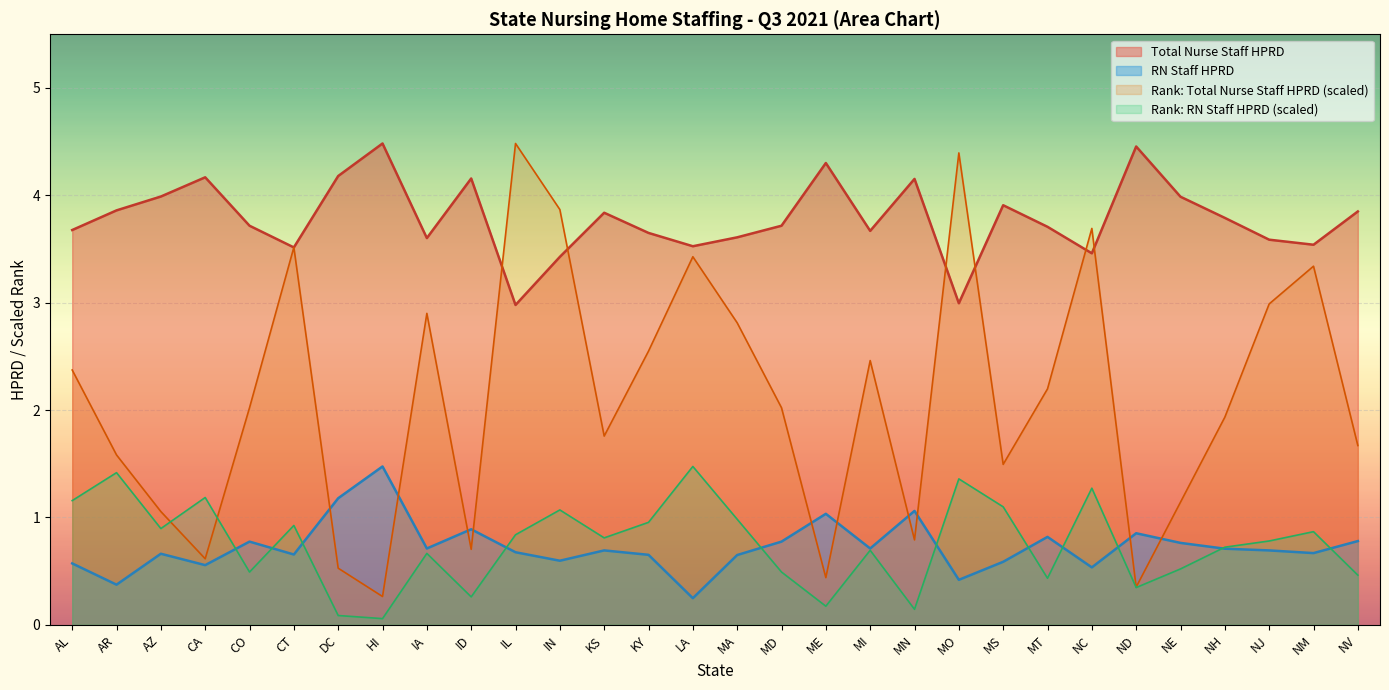

The value of Rank RN Staff HPRD at CT is 0.9. True or false?

True